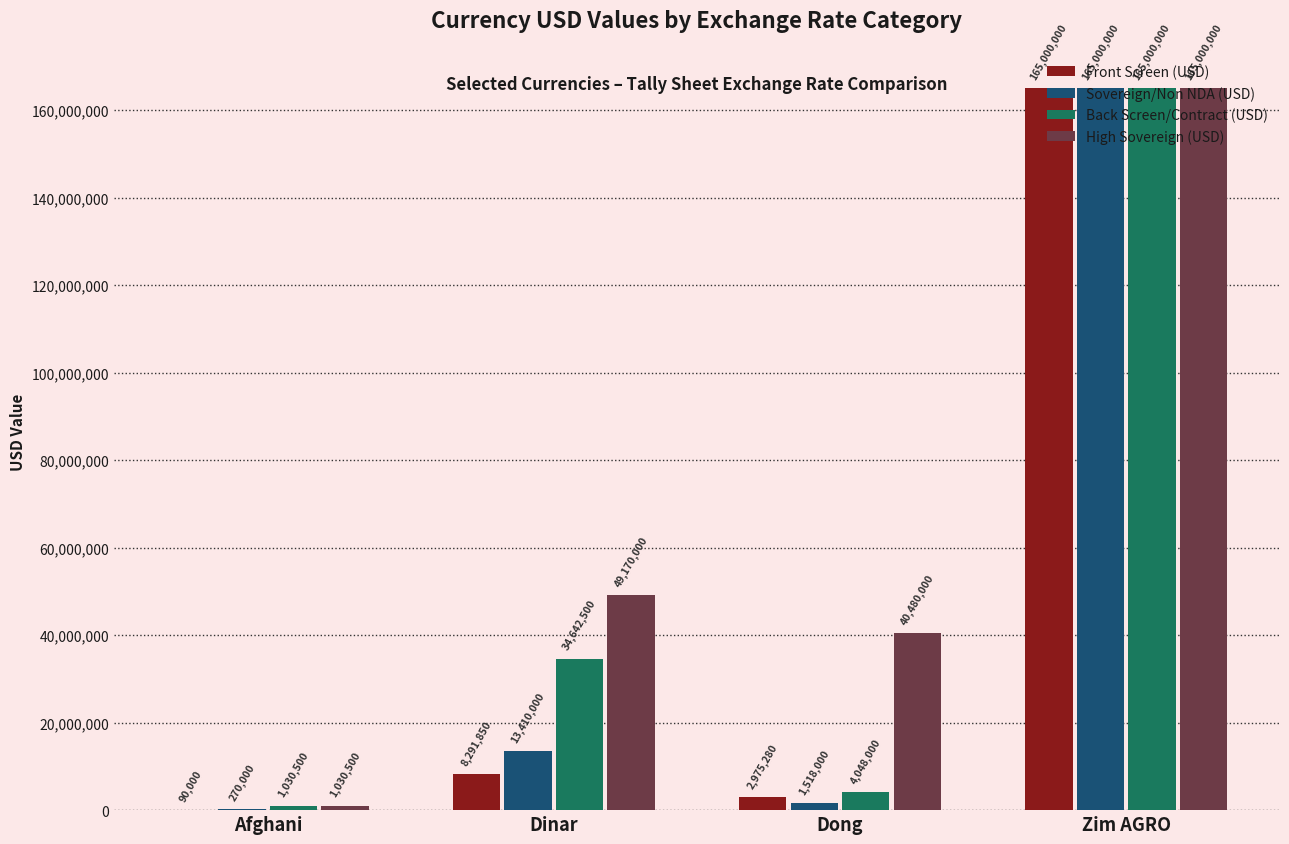

What value does the Back Screen/Contract (USD) series have at Dong, to the nearest 50?

4048000